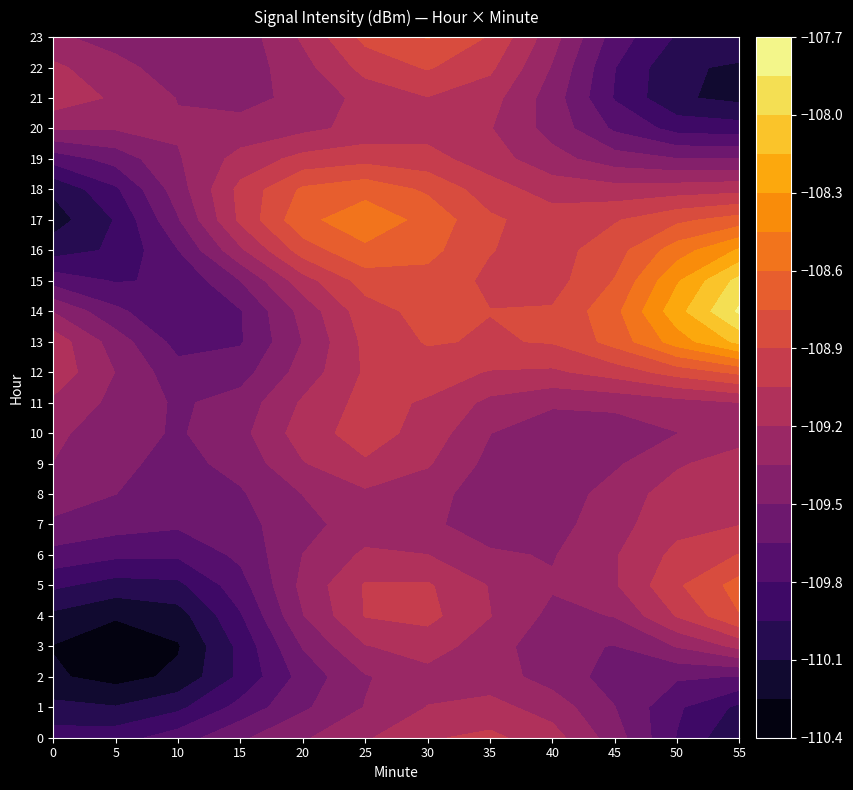

What is the difference between the 4 values at 2 and 4?

2.6